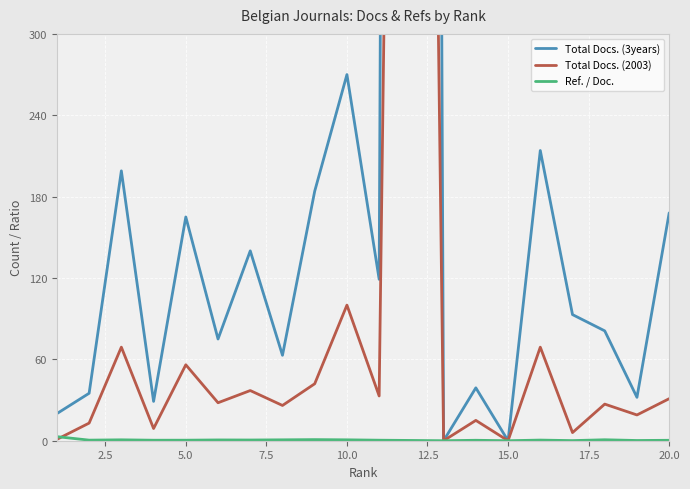

List the series in order of their peak value, lowest first.

Ref. / Doc., Total Docs. (2003), Total Docs. (3years)